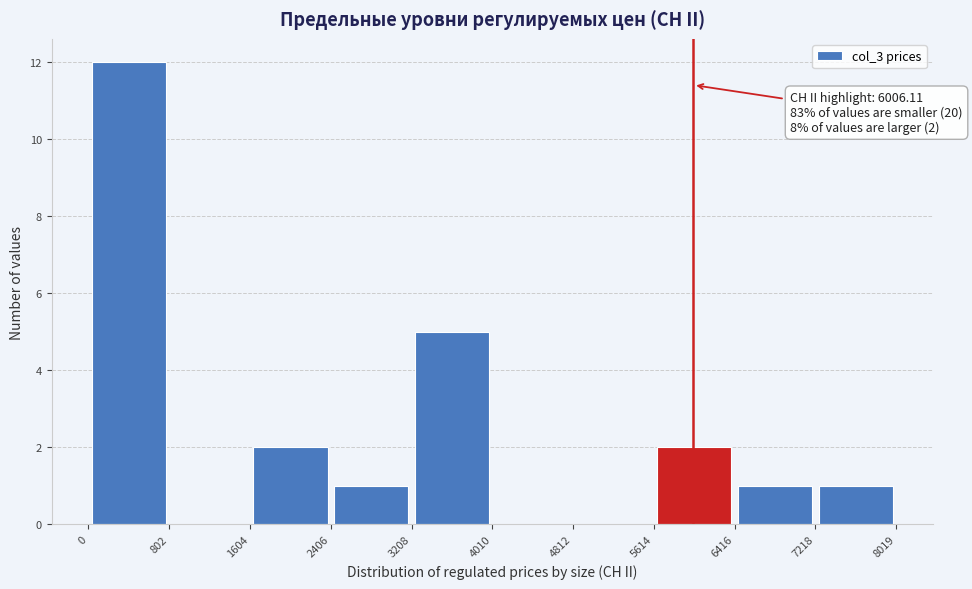

Which range on the x-axis has the tallest bar?

0 to 802